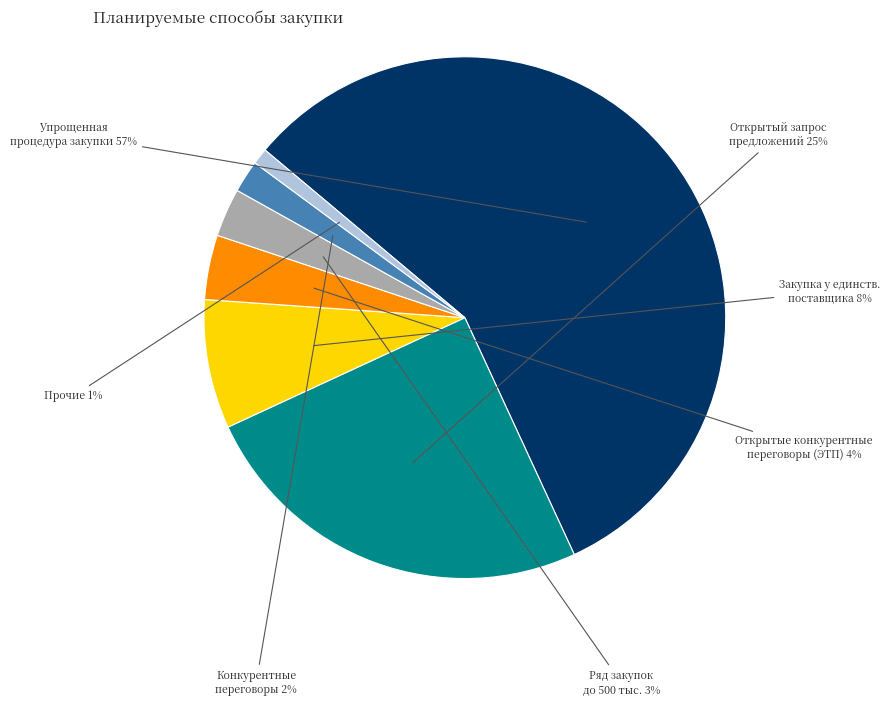

To the nearest percent, what is the average slice percentage?

14%